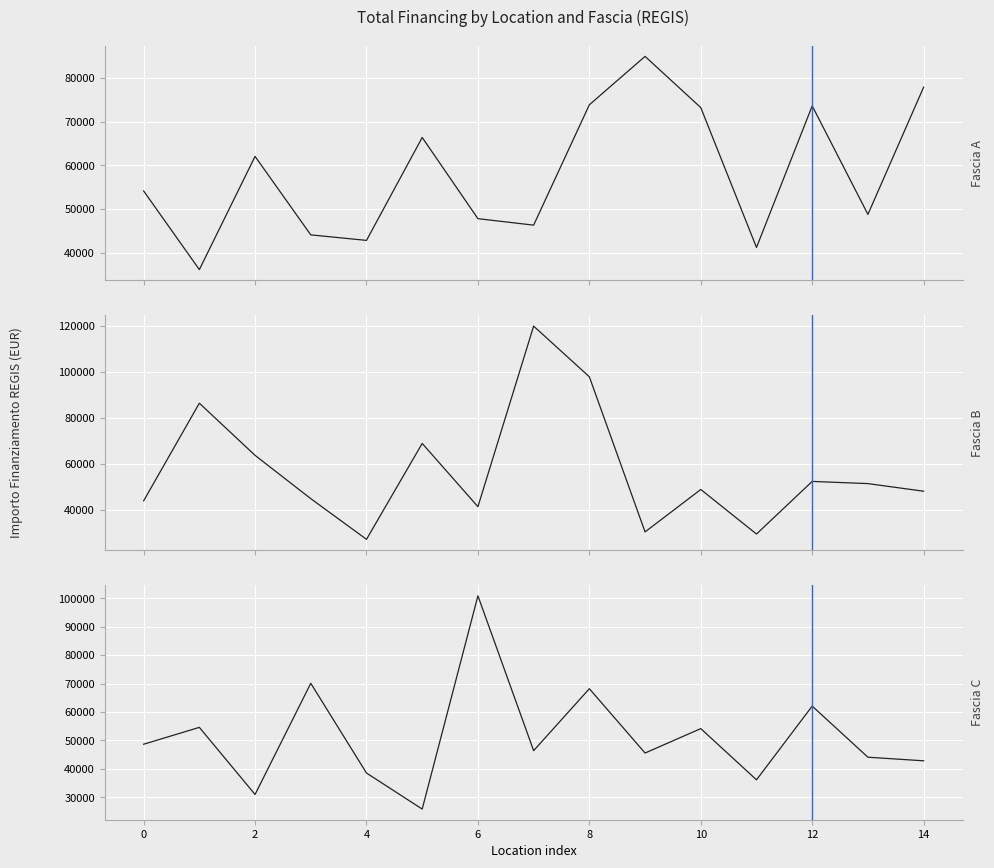

What is the value of the Fascia C point at the 11th from the left?

100847.1